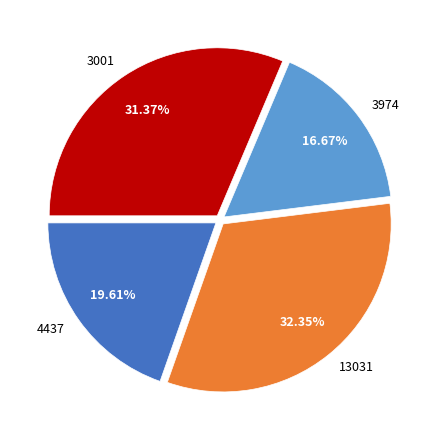

Rank the categories by value from highest to lowest.

13031, 3001, 4437, 3974